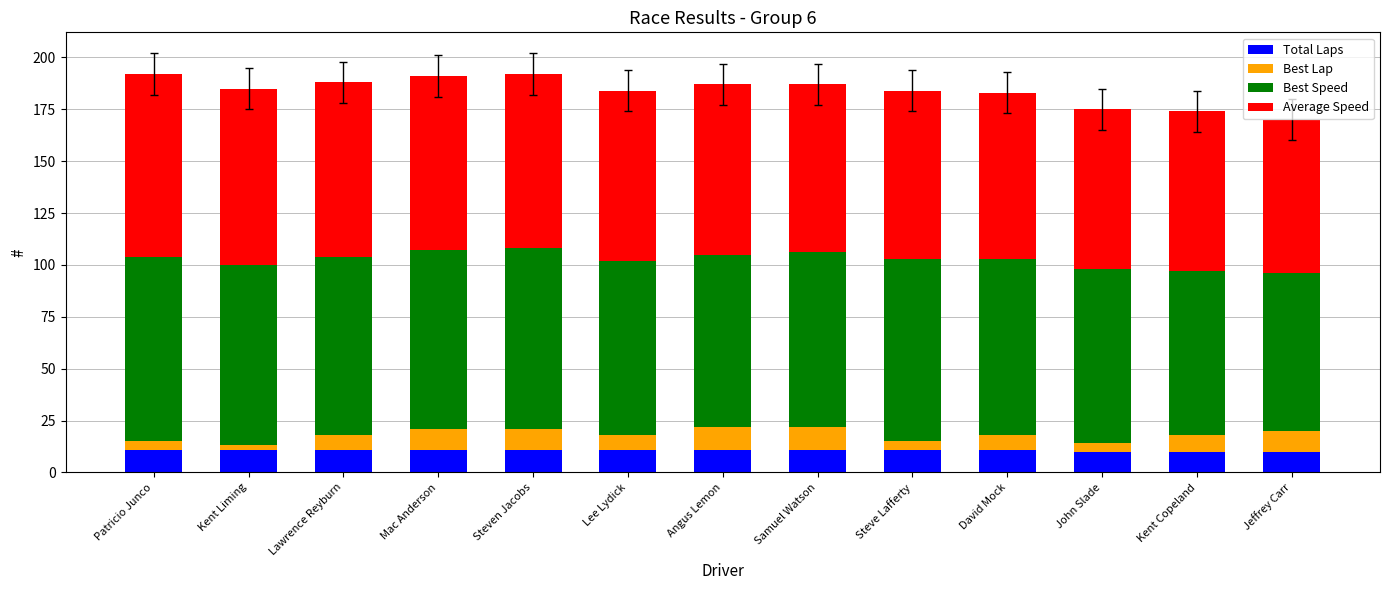

What is the sum of all Total Laps values?

140